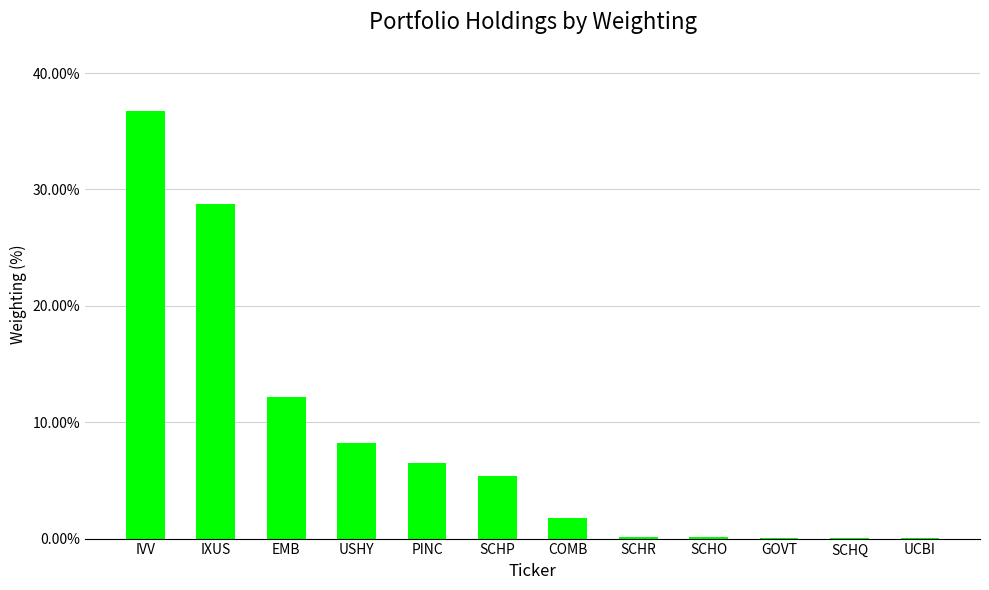

At which label is the value closest to 18?

EMB